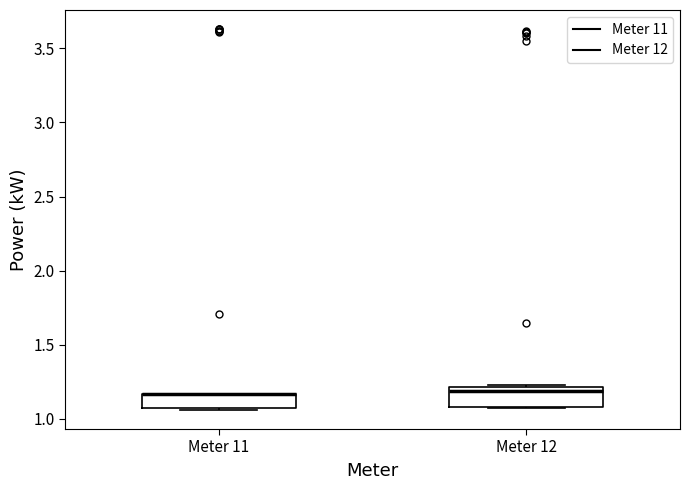

Where is the upper edge of the box for Meter 12 on the y-axis? The values are not printed on the chart, so give them approximately, as read against the axis.

1.20